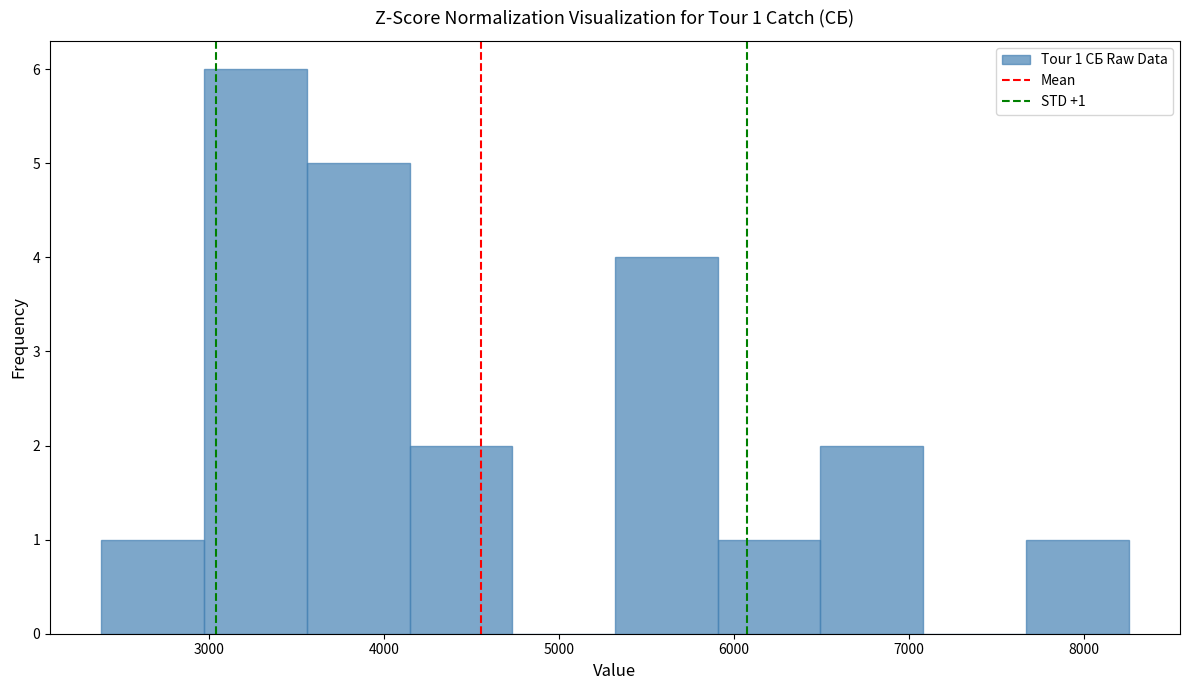

Over which range of the x-axis is the bar tallest?

3000 to 3600